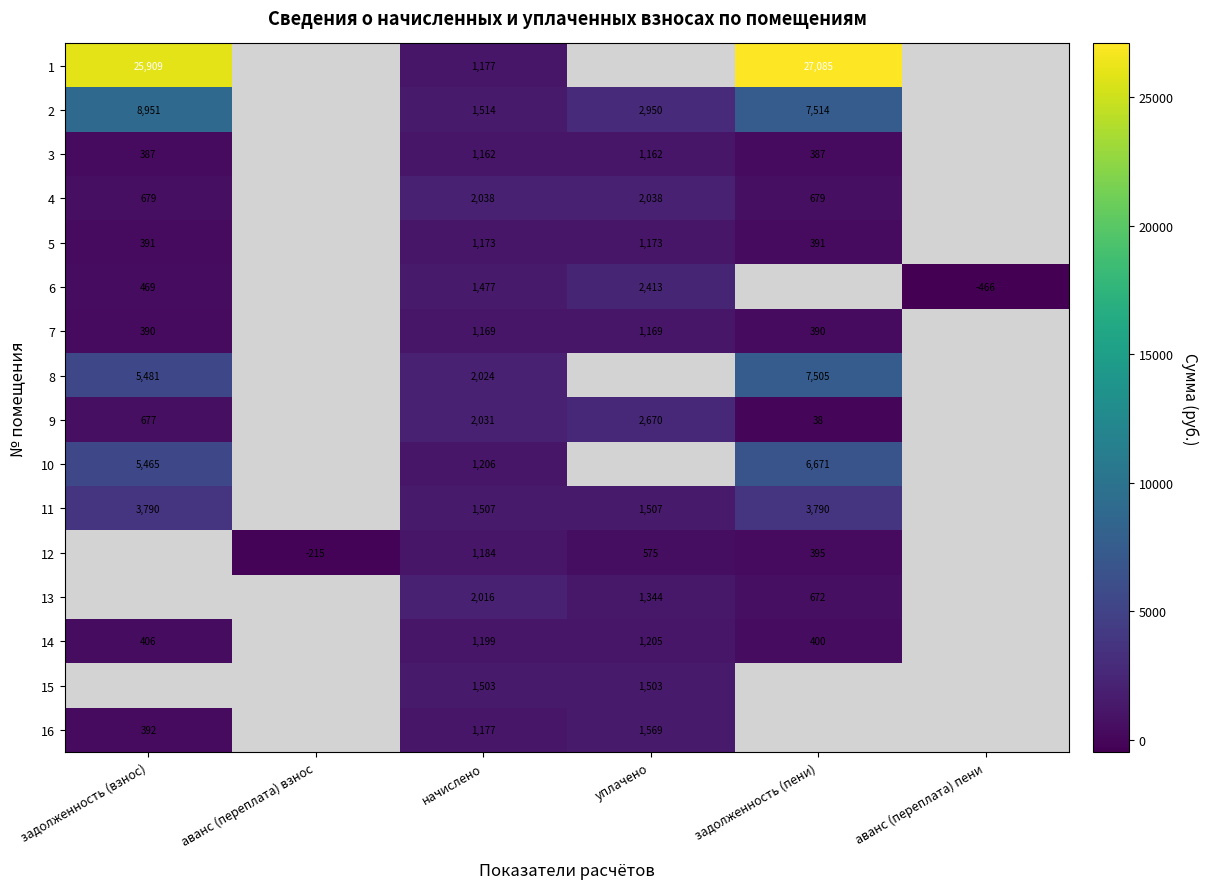

What is the difference between the highest and lowest values at начислено?

876